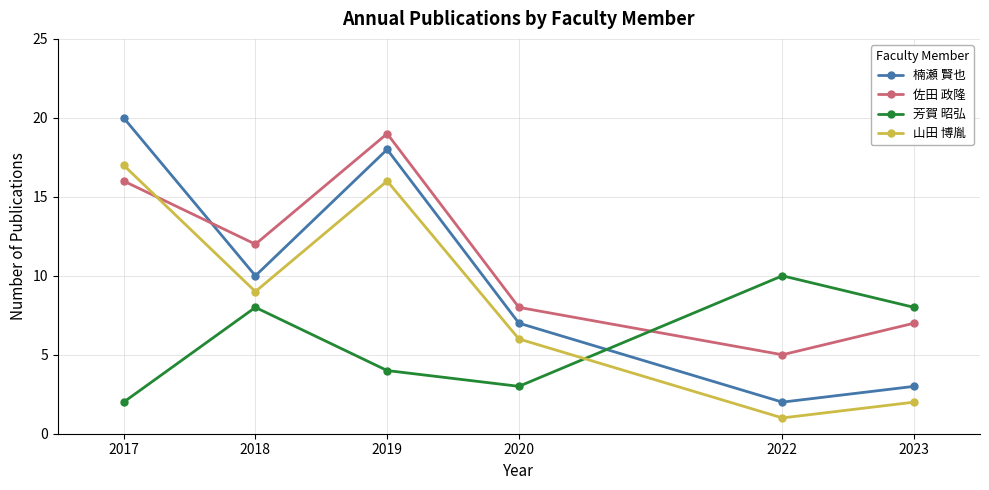

Which series has the largest total across all categories?

佐田 政隆